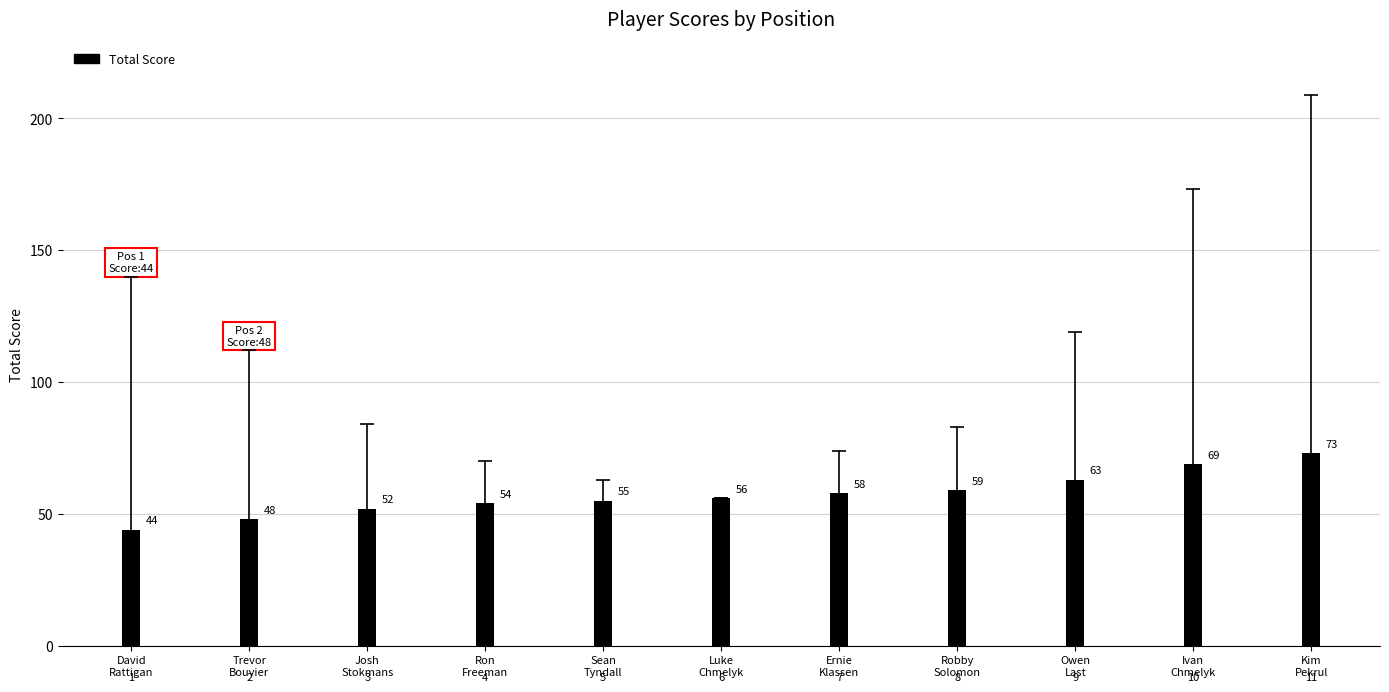

Which label corresponds to the largest value in the chart?

Kim
Pekrul